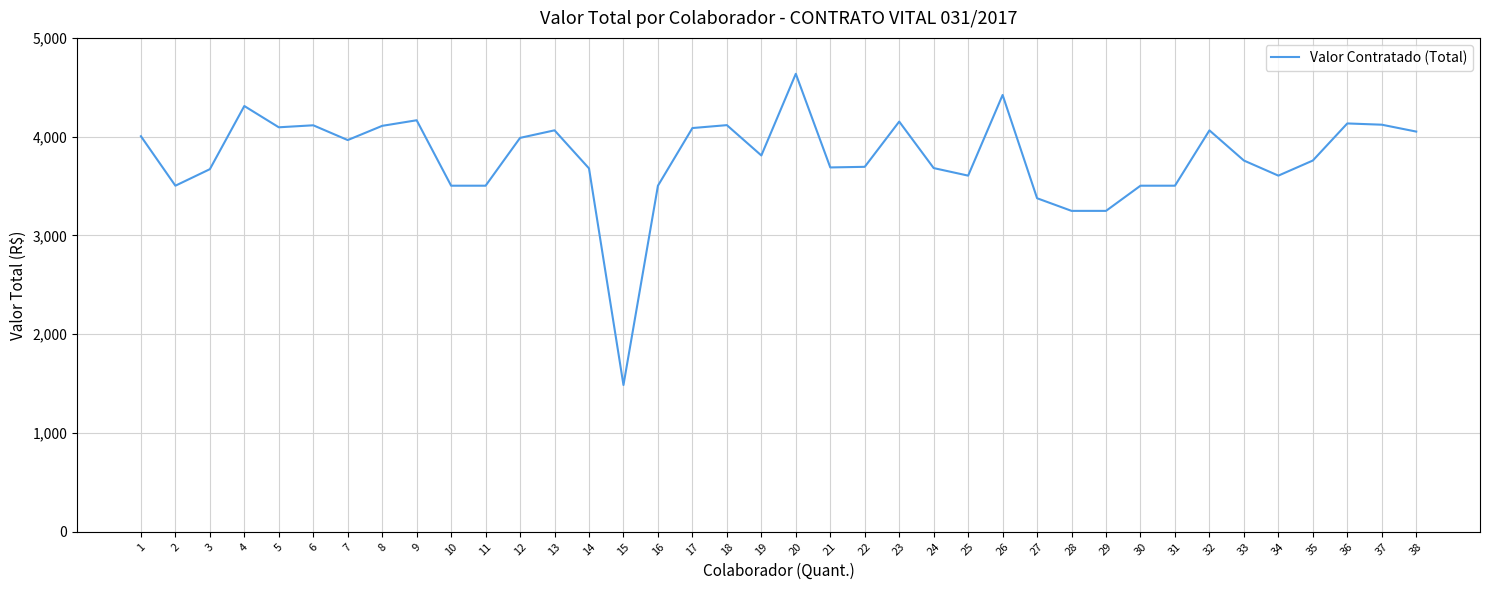

What is the difference between the maximum and minimum values?

3150.3